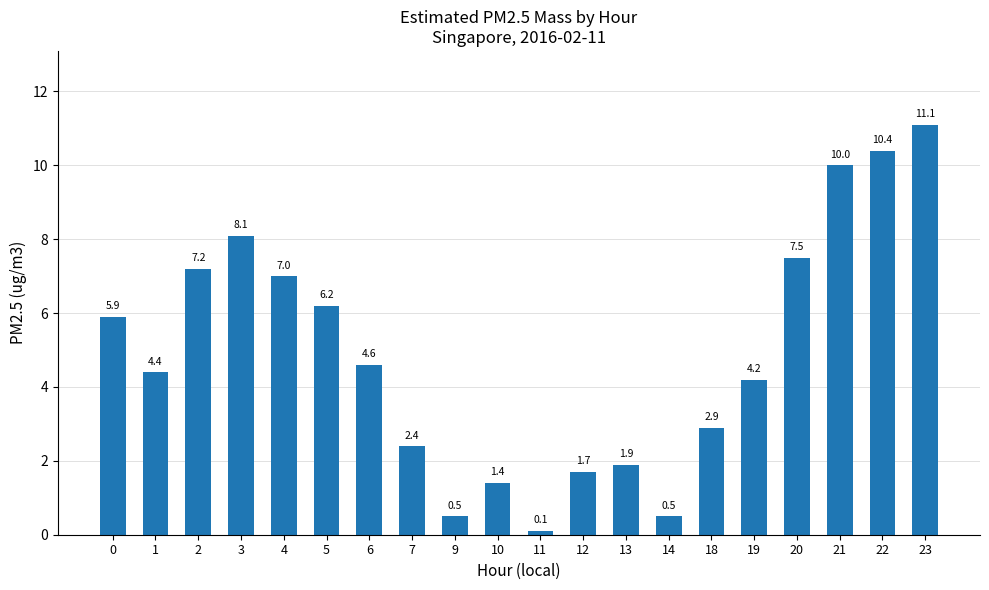

Reading left to right, extract all data points from this chart.

0=5.9	1=4.4	2=7.2	3=8.1	4=7.0	5=6.2	6=4.6	7=2.4	9=0.5	10=1.4	11=0.1	12=1.7	13=1.9	14=0.5	18=2.9	19=4.2	20=7.5	21=10.0	22=10.4	23=11.1